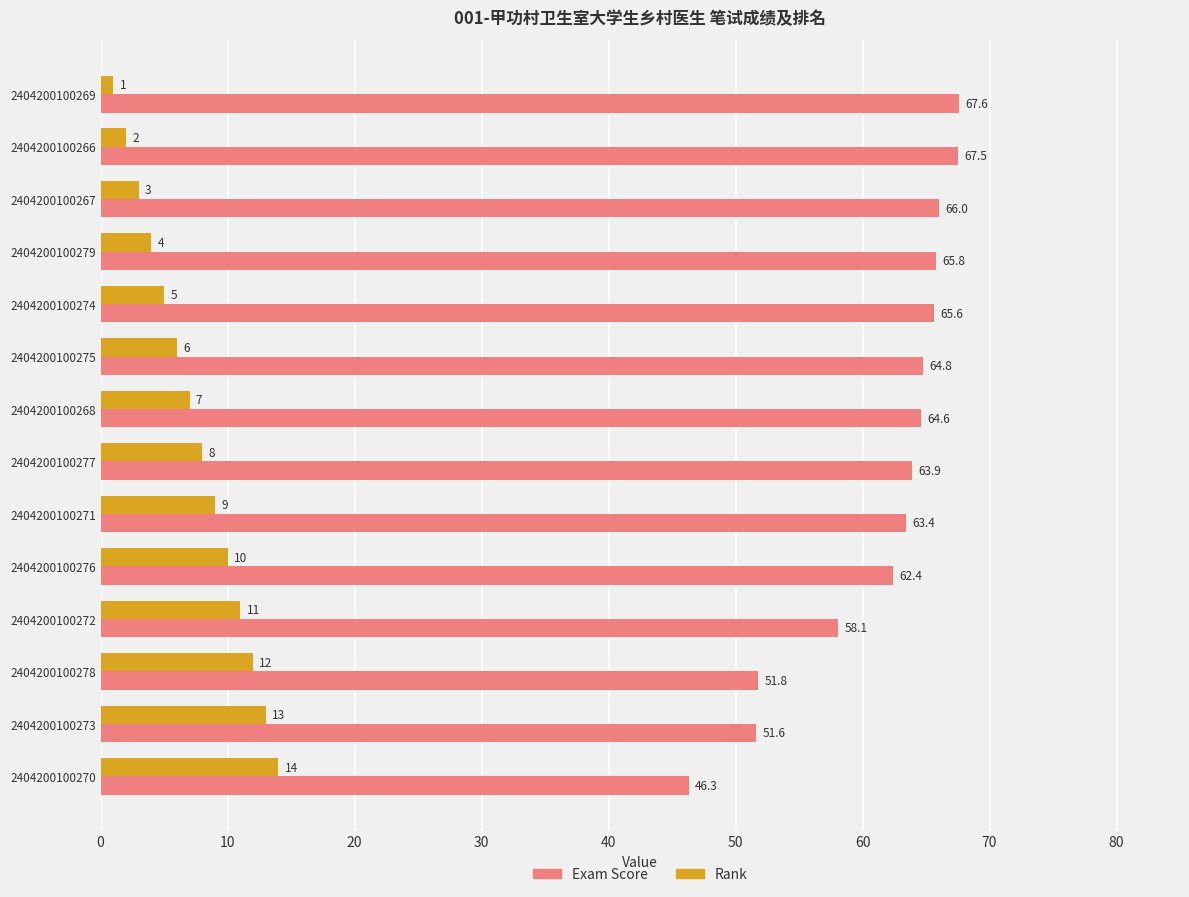

Which series has the widest spread of values?

Exam Score